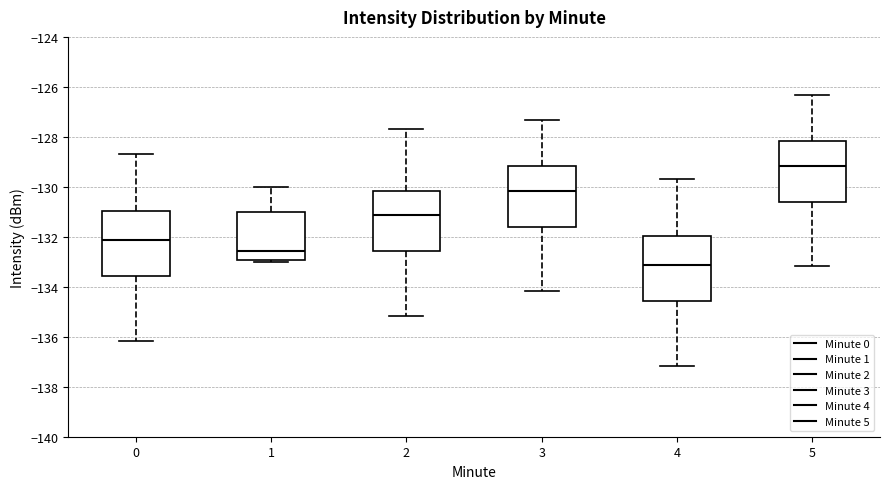

Which box has the highest median line?

5